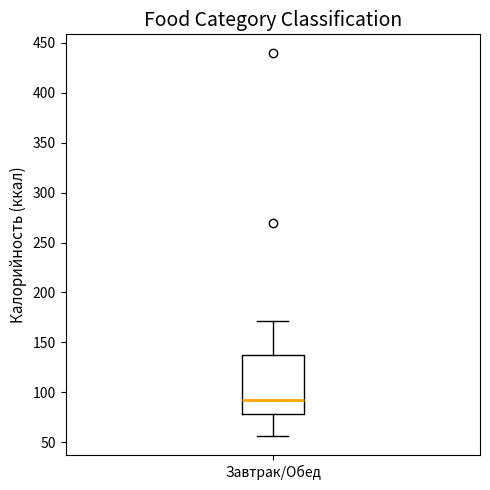

Transcribe this box plot: give where the median line is, the range the box spans, and where the two whiskers end, as read against the y-axis. The values are not printed on the chart, so give them approximately, as read against the axis.

median 90, box 80 to 140, whiskers 55 to 170